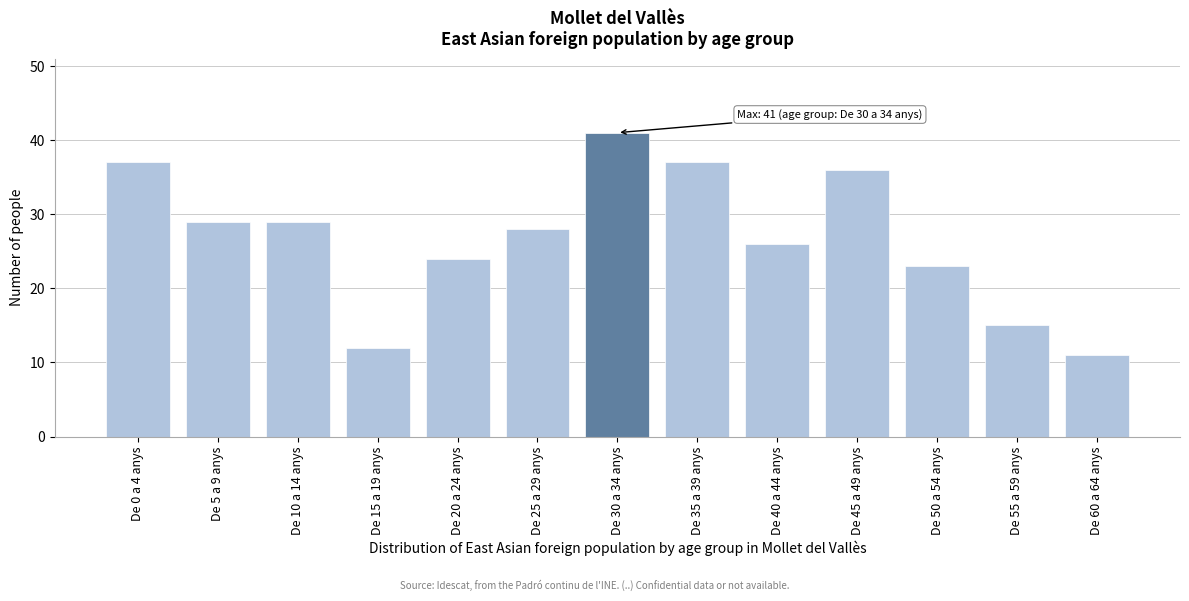

Reading left to right, what are all the values shown in this chart?

37	29	29	12	24	28	41	37	26	36	23	15	11